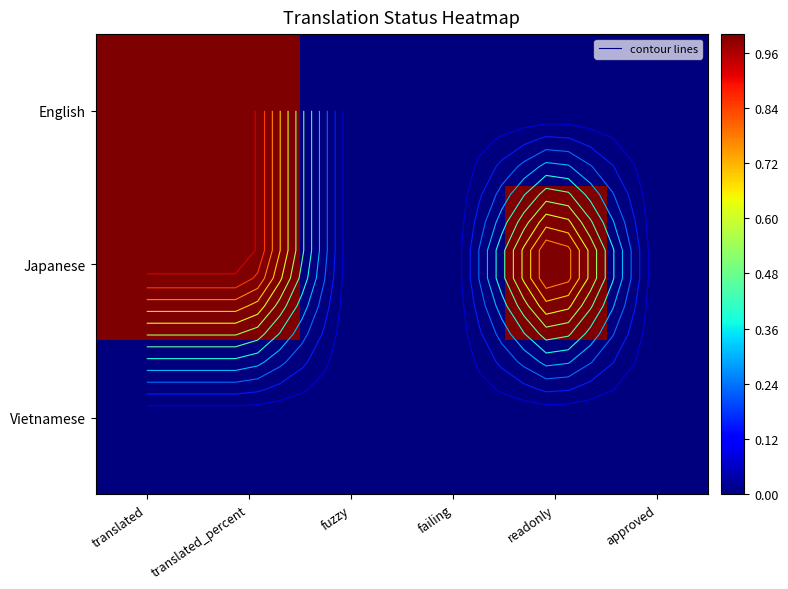

Which has a higher value, translated_percent or readonly?

translated_percent